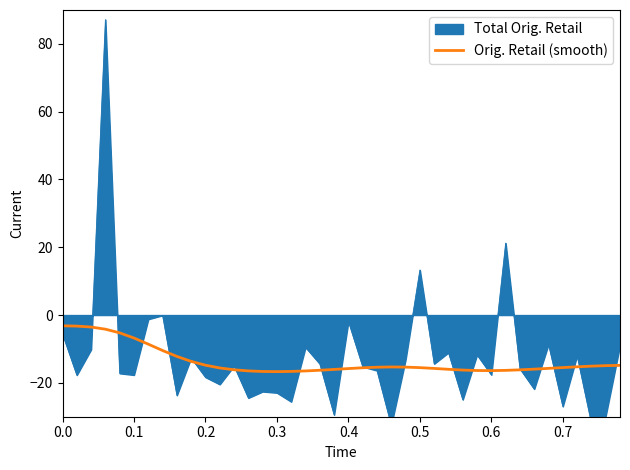

True or false: the data has more than 2 interior local peaks.

False